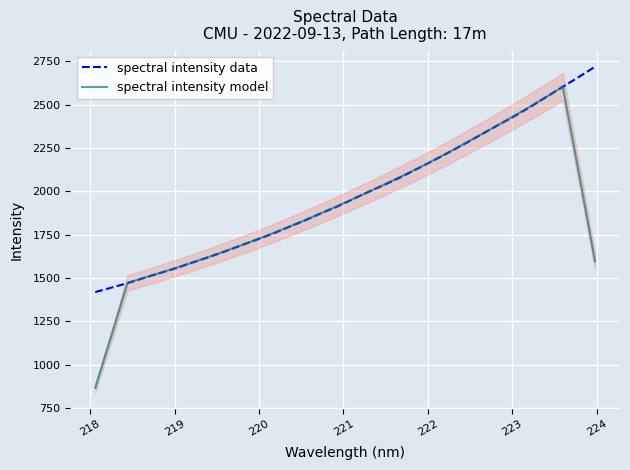

Rank the series by their average value, from highest to lowest.

spectral intensity data, spectral intensity model